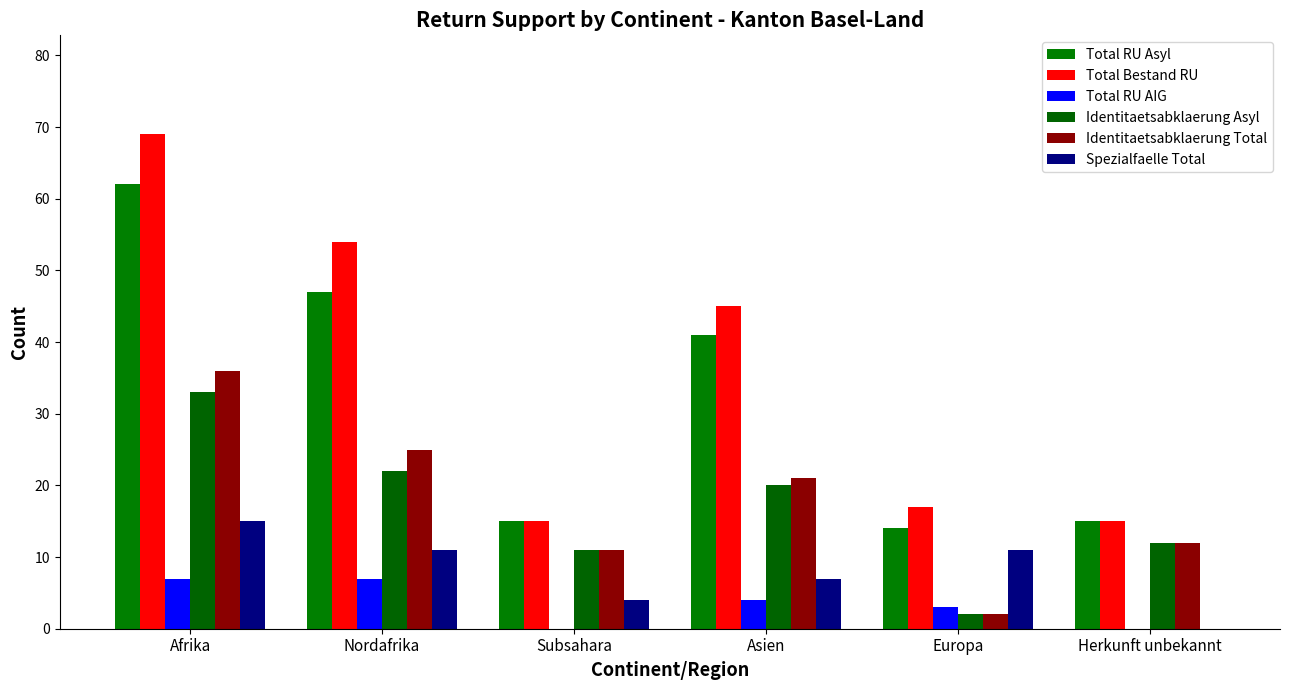

What is the label of the 2nd bar from the right?

Europa